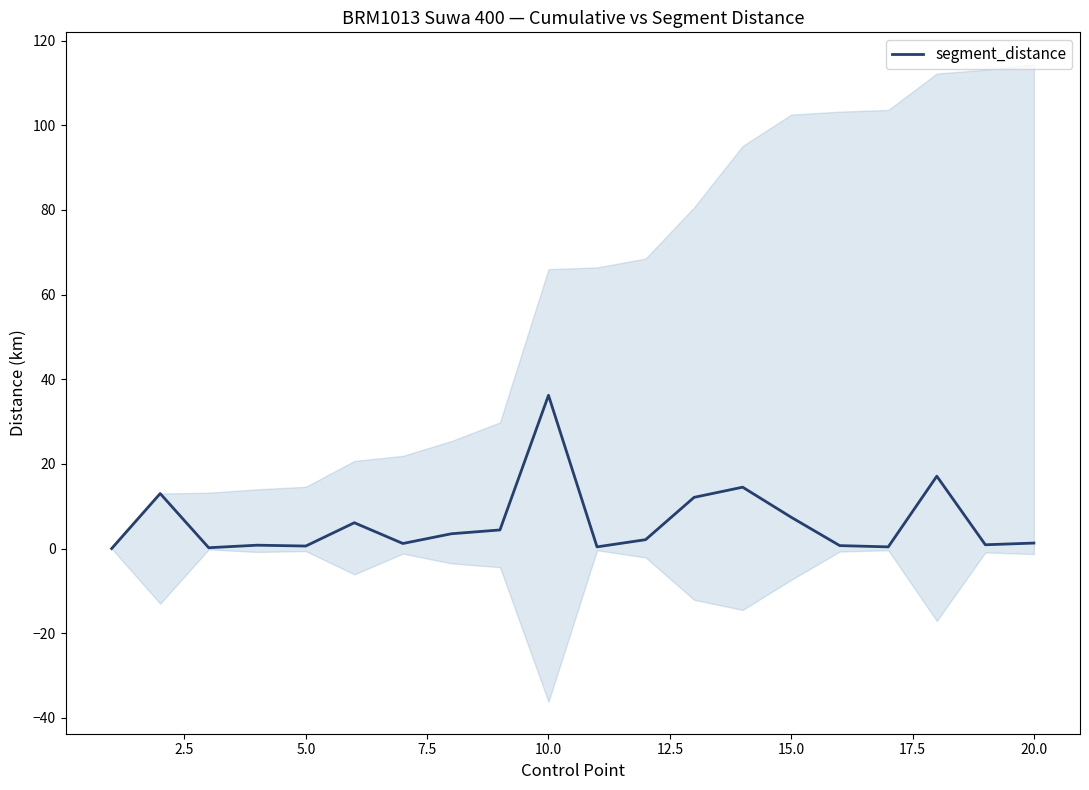

At which label does segment_distance reach its peak?

10.0